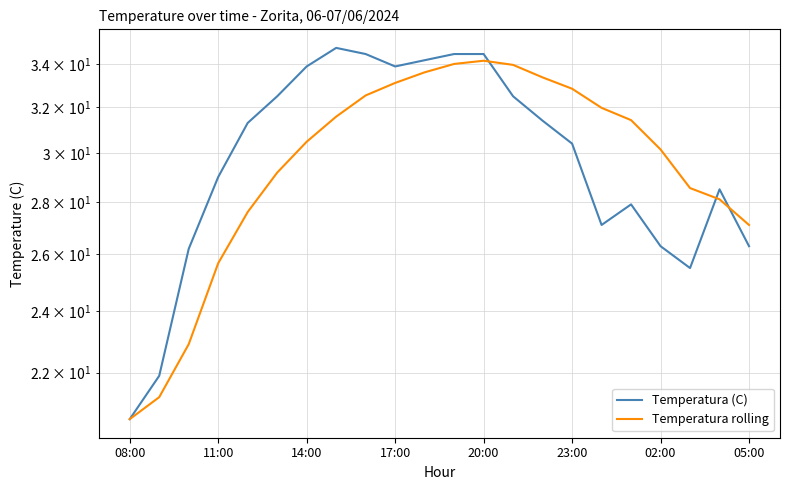

What is the minimum value shown in the chart?

20.6